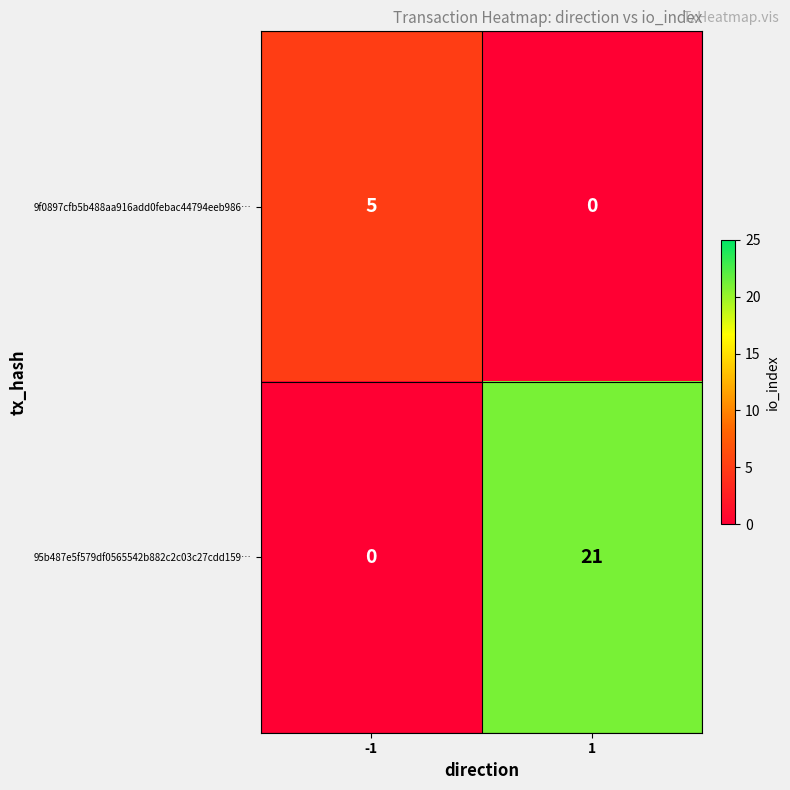

What is the greatest value displayed?

21